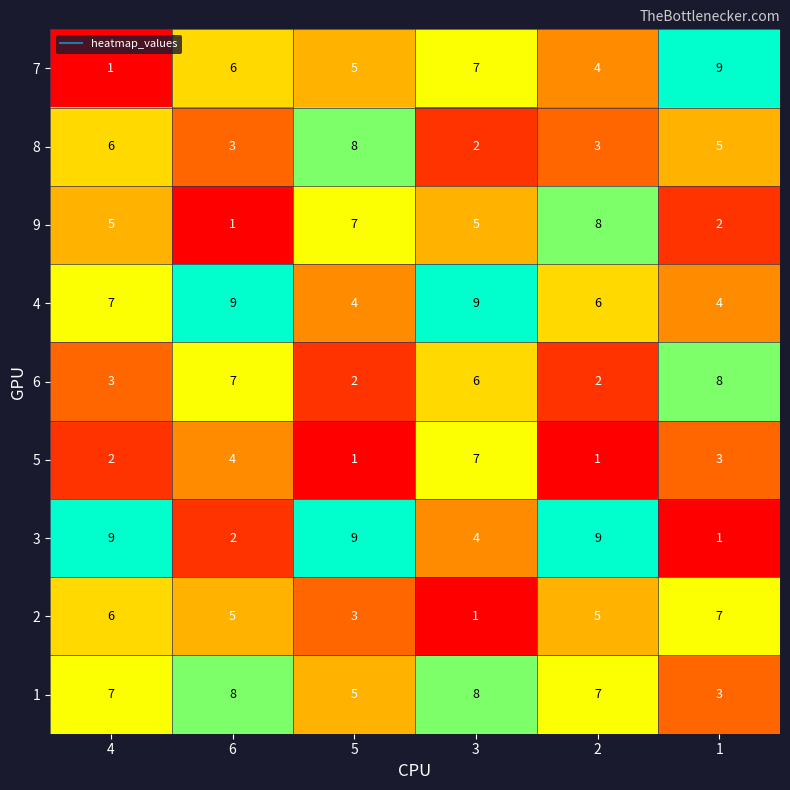

True or false: 7 has a value of 1 at 5.

False